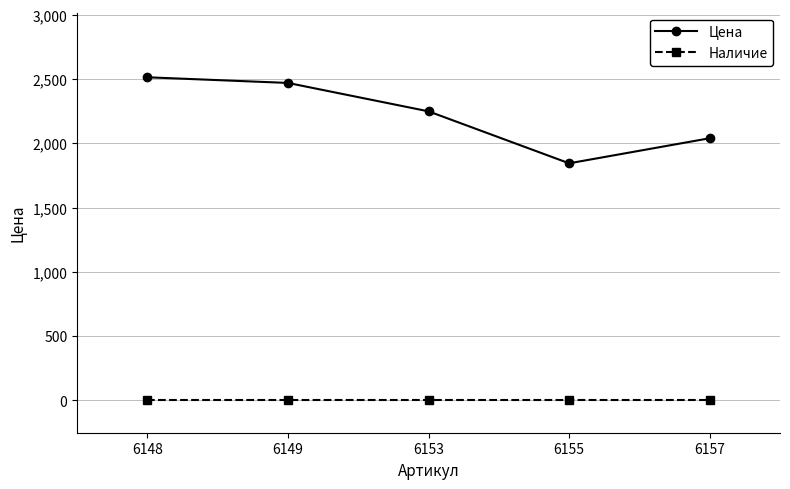

What are all the series names shown in the legend?

Цена, Наличие